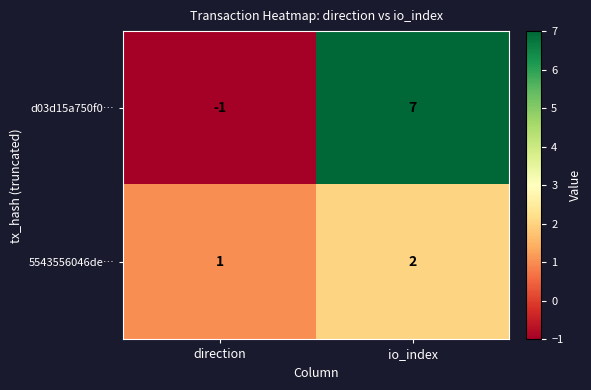

Which series has the largest total across all categories?

d03d15a750f0…